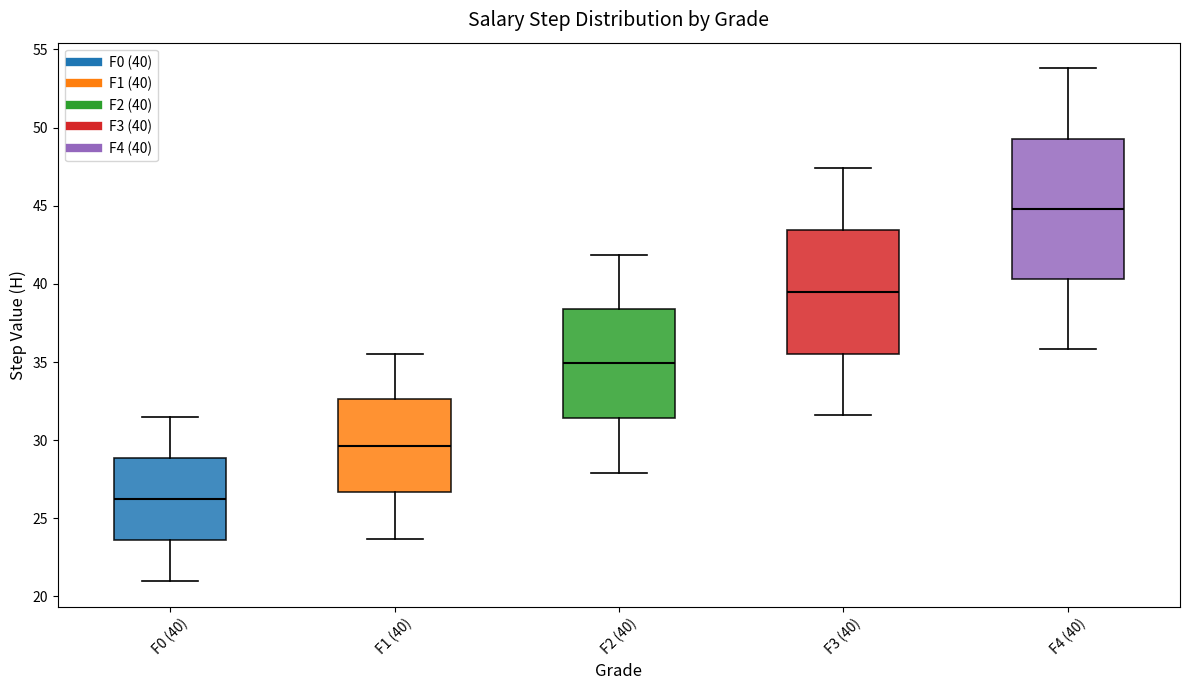

Reading left to right, transcribe this box plot: for each box, give where its median line is, the range the box spans, and where its two whiskers end, as read against the y-axis. The values are not printed on the chart, so give them approximately, as read against the axis.

F0 (40): median 26.0, box 23.5 to 29.0, whiskers 21.0 to 31.5
F1 (40): median 29.5, box 26.5 to 32.5, whiskers 23.5 to 35.5
F2 (40): median 35.0, box 31.5 to 38.5, whiskers 28.0 to 42.0
F3 (40): median 39.5, box 35.5 to 43.5, whiskers 31.5 to 47.5
F4 (40): median 45.0, box 40.5 to 49.5, whiskers 36.0 to 54.0